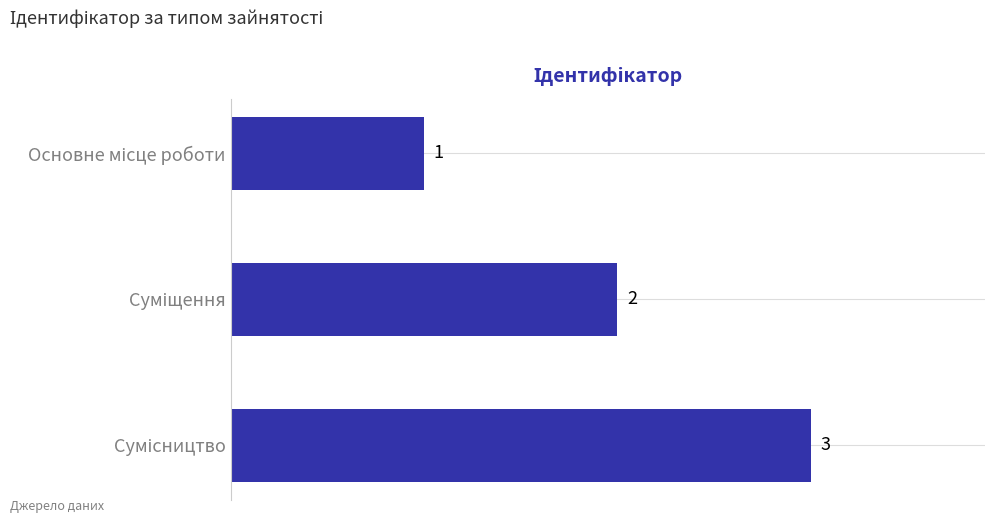

What is the maximum value shown in the chart?

3